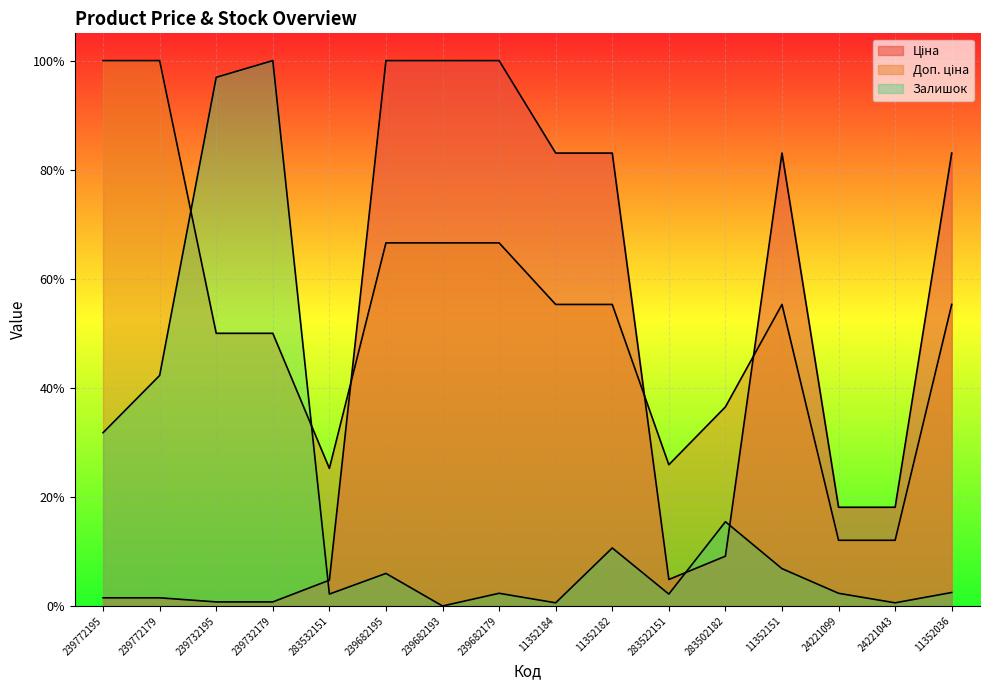

What are all the series names shown in the legend?

Ціна, Доп. ціна, Залишок